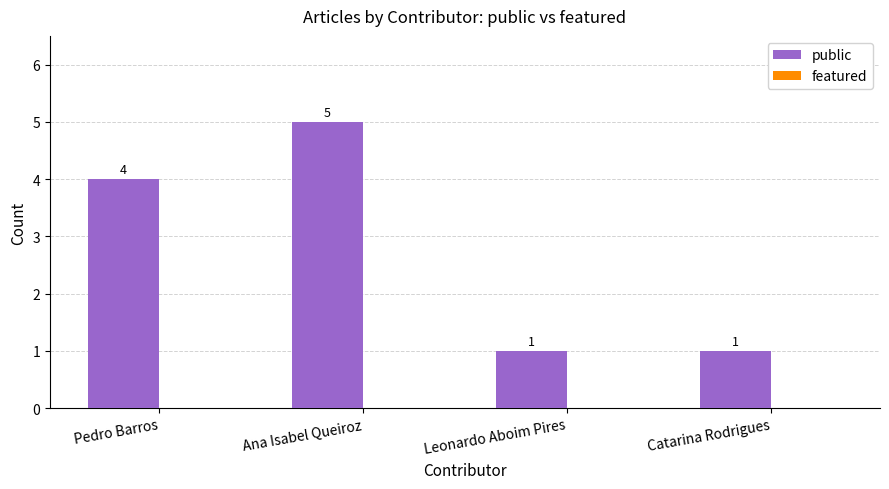

Reading left to right, transcribe all the data shown in this chart.

Pedro Barros=4	Ana Isabel Queiroz=5	Leonardo Aboim Pires=1	Catarina Rodrigues=1